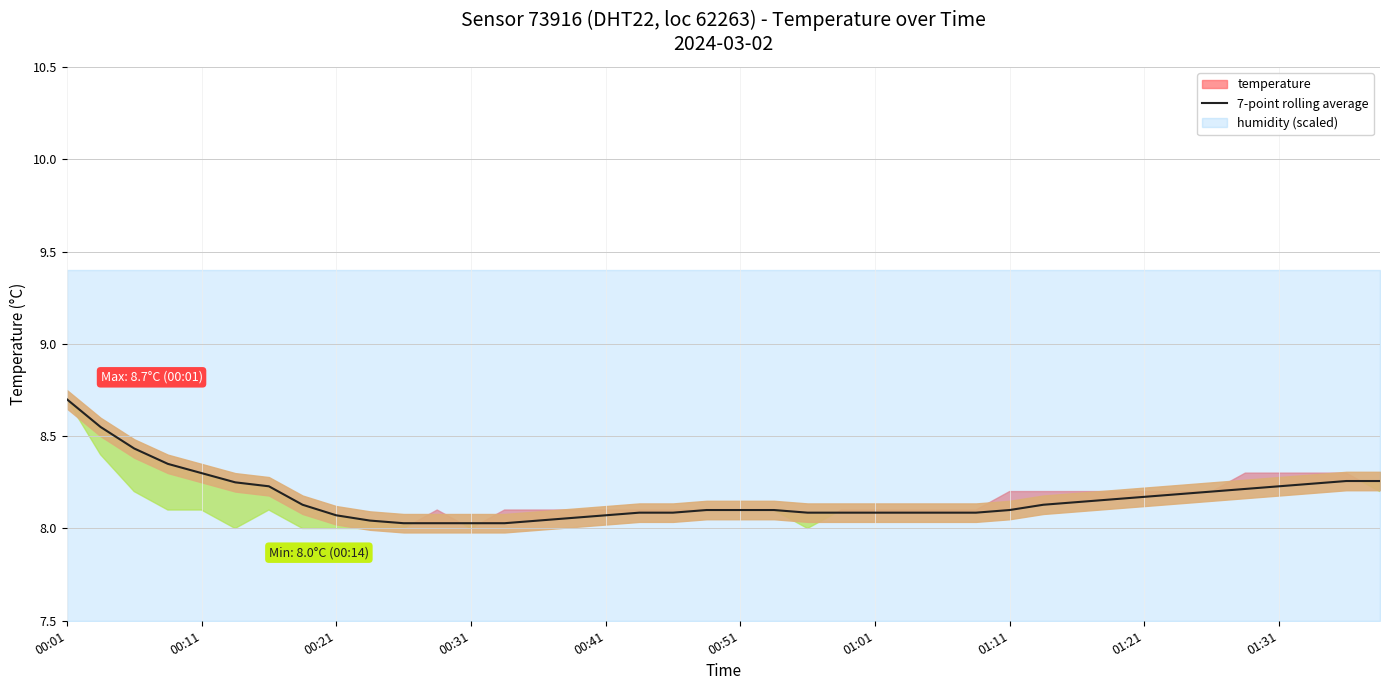

The 7-point rolling average series shows 8.1 at 01:01. True or false?

True